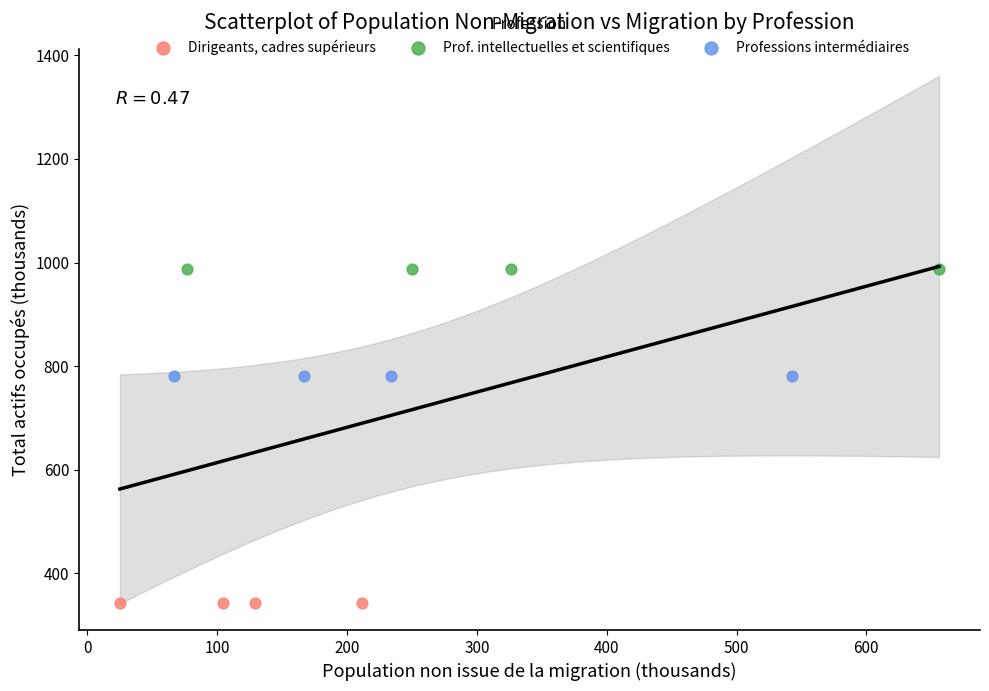

Which series contains the lowest Y value?

Dirigeants, cadres supérieurs